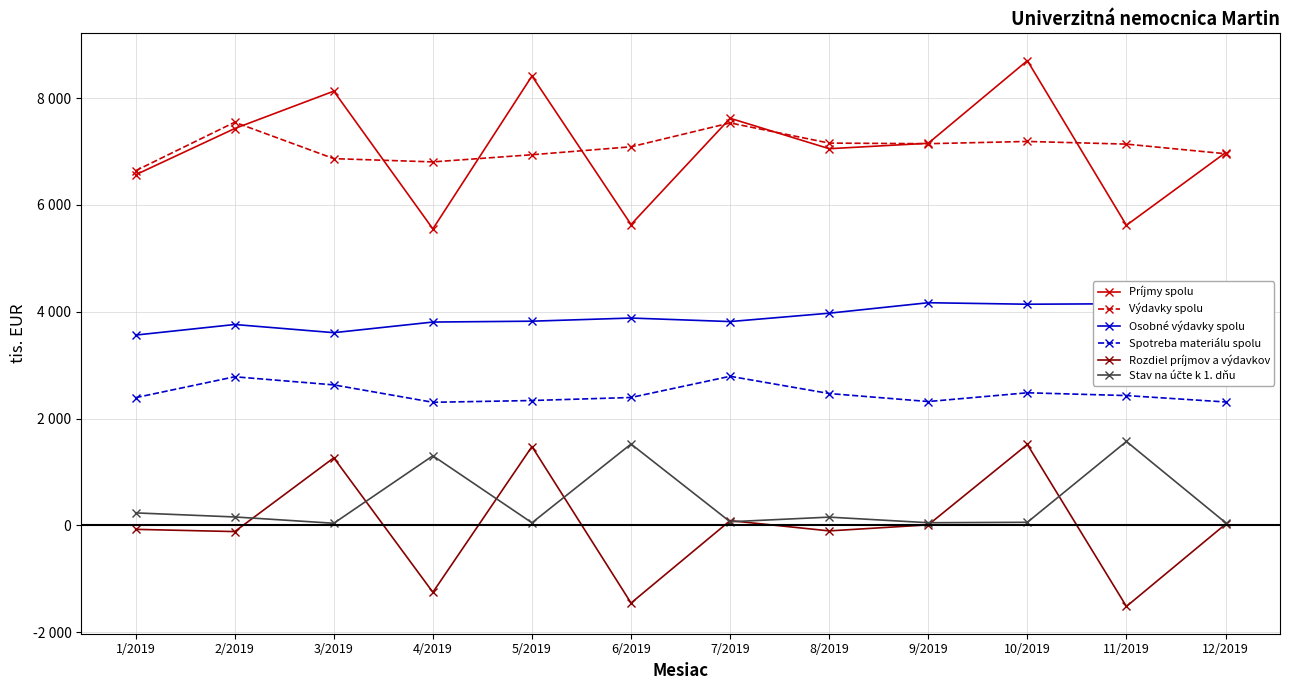

What is the average value of the Stav na účte k 1. dňu series?

437